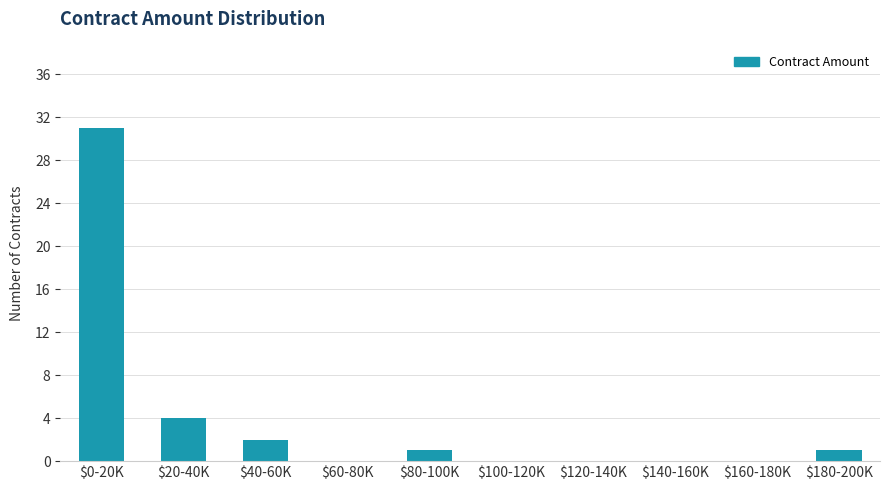

What is the sum of all values?

39